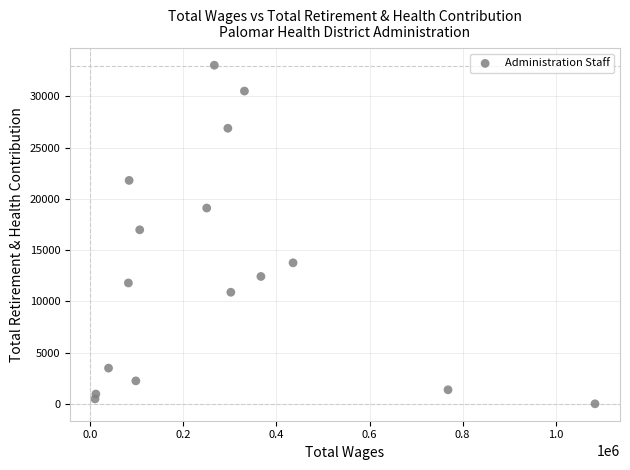

What Y value in the scatter plot is closest to 16514?

16974